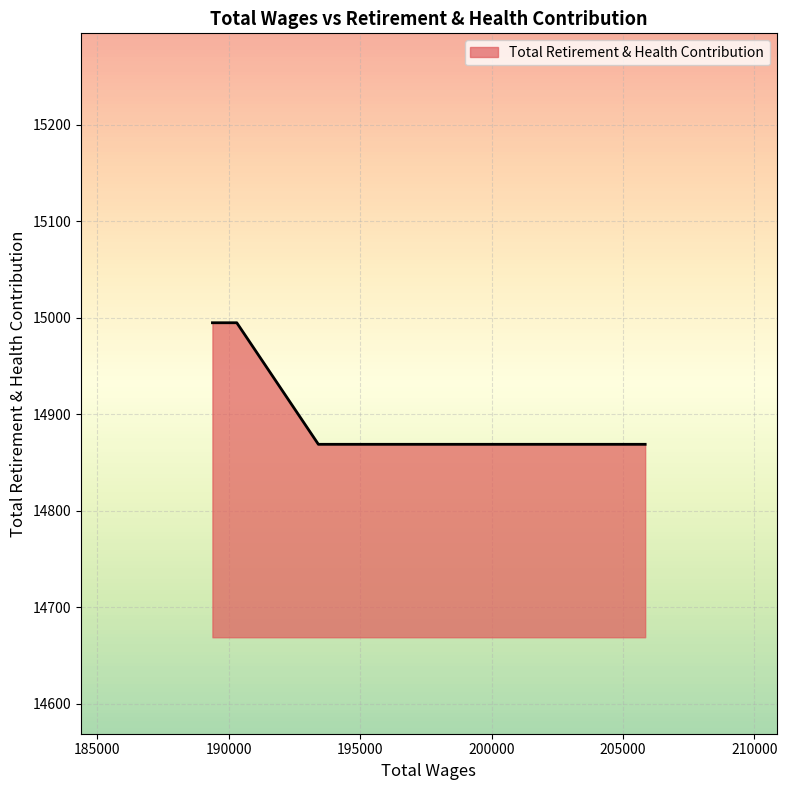

Does the chart display data point markers on the line(s)?

No